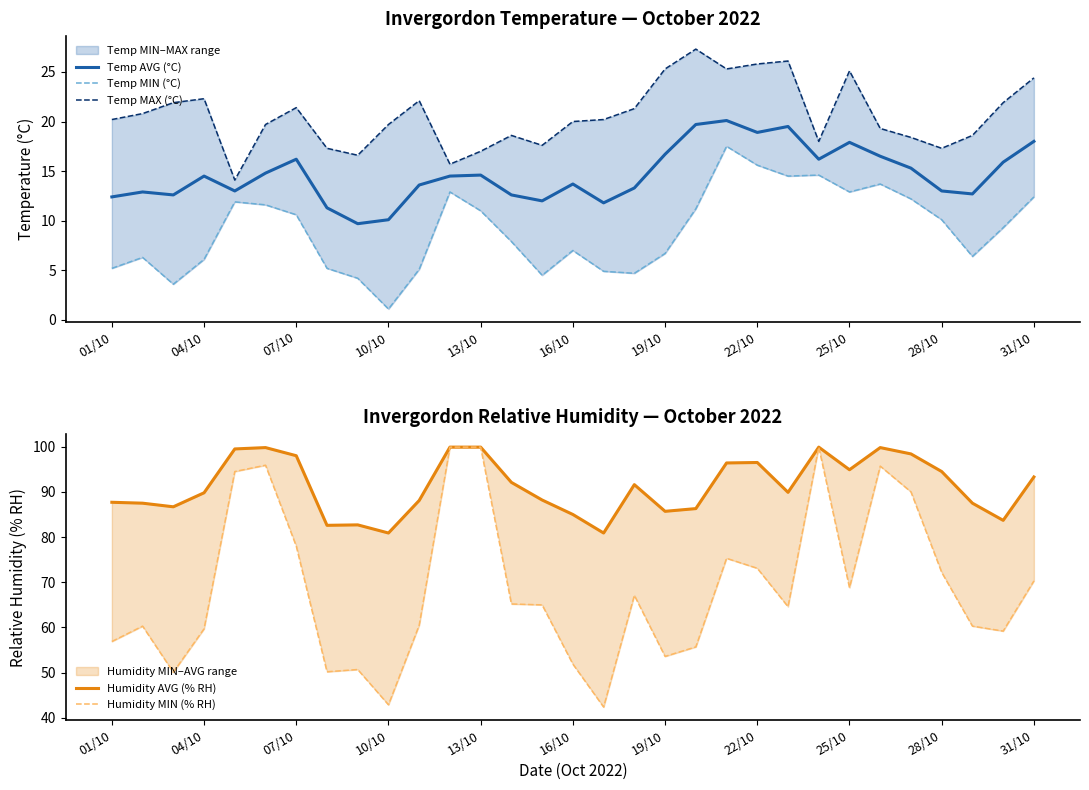

What is the minimum value shown in the chart?

1.1